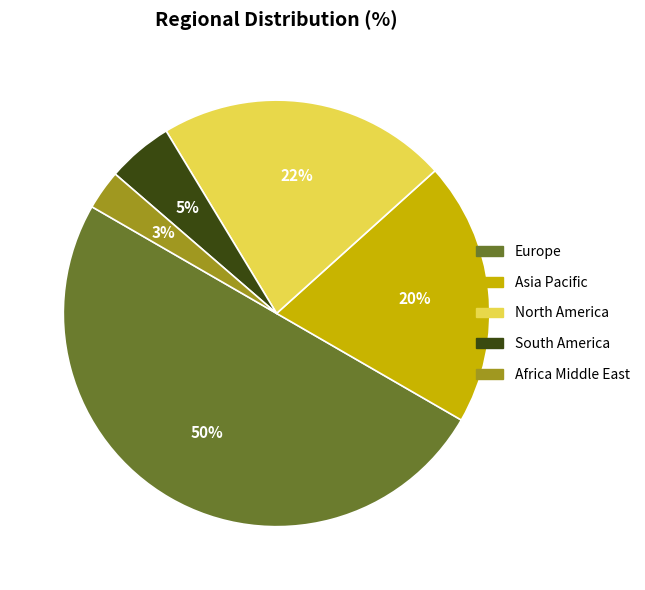

To the nearest percent, what is the difference between the largest and smallest slice percentages?

47%